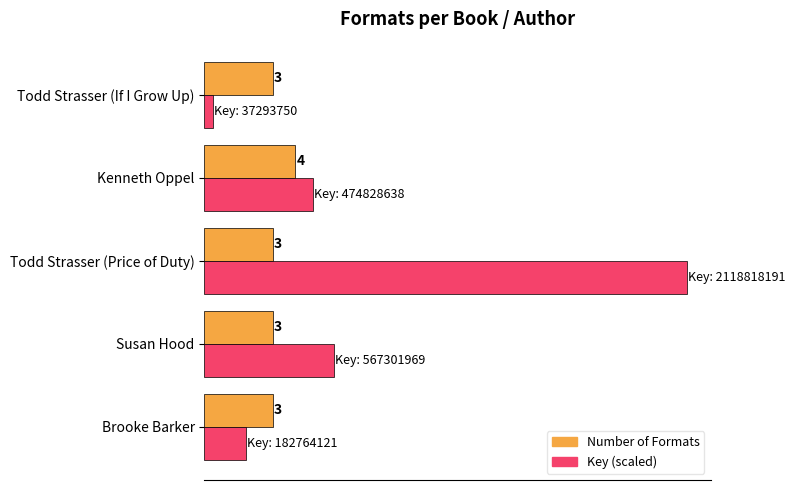

Between Susan Hood and Todd Strasser (If I Grow Up), which series saw the biggest shift?

Key (scaled)